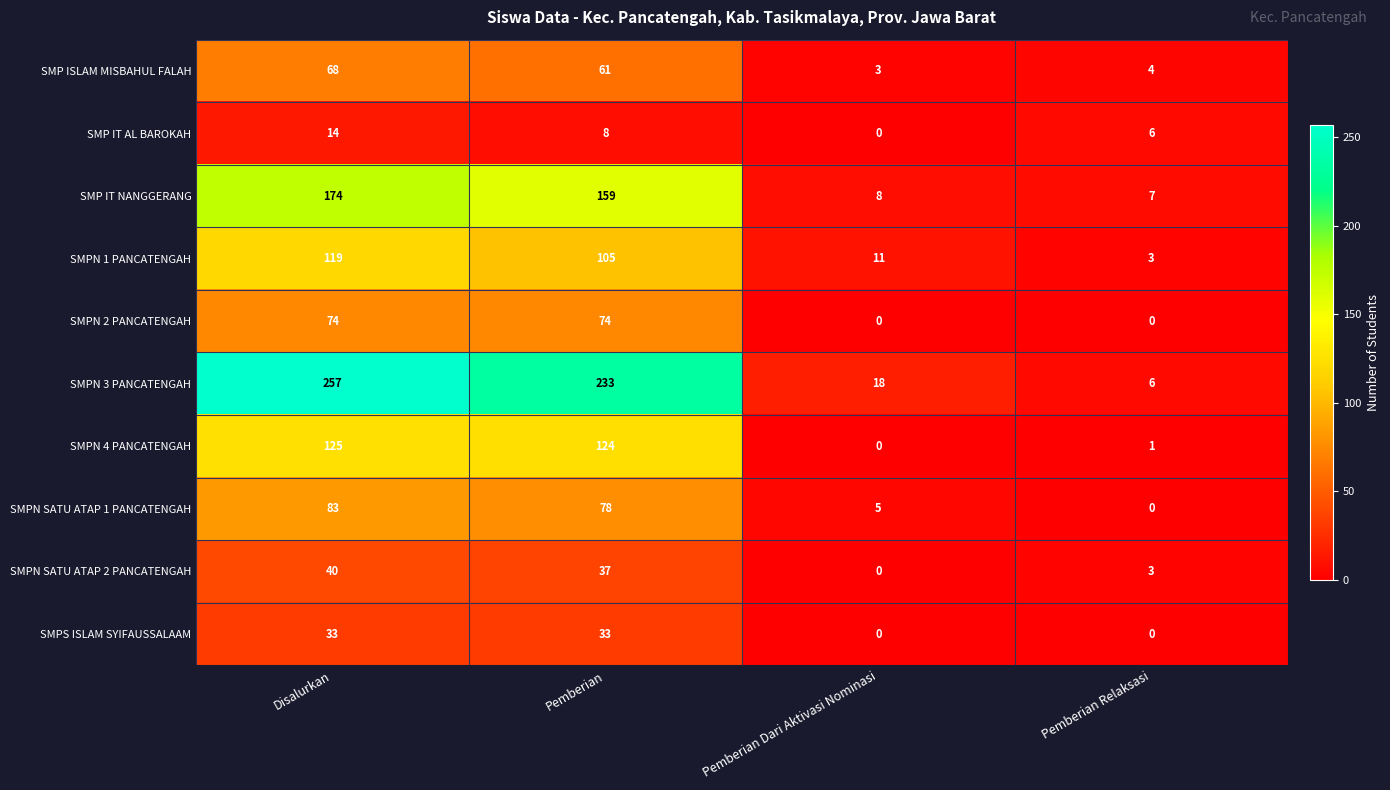

How many data points in SMPN 4 PANCATENGAH are less than 124?

2